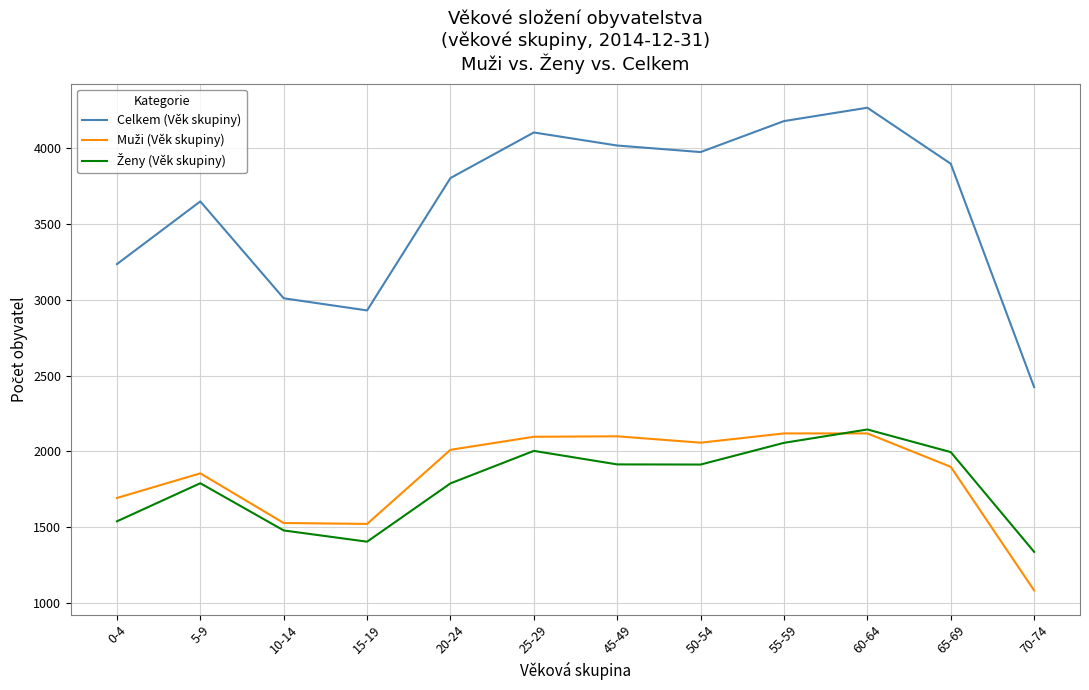

Which series has the largest total across all categories?

Celkem (Věk skupiny)